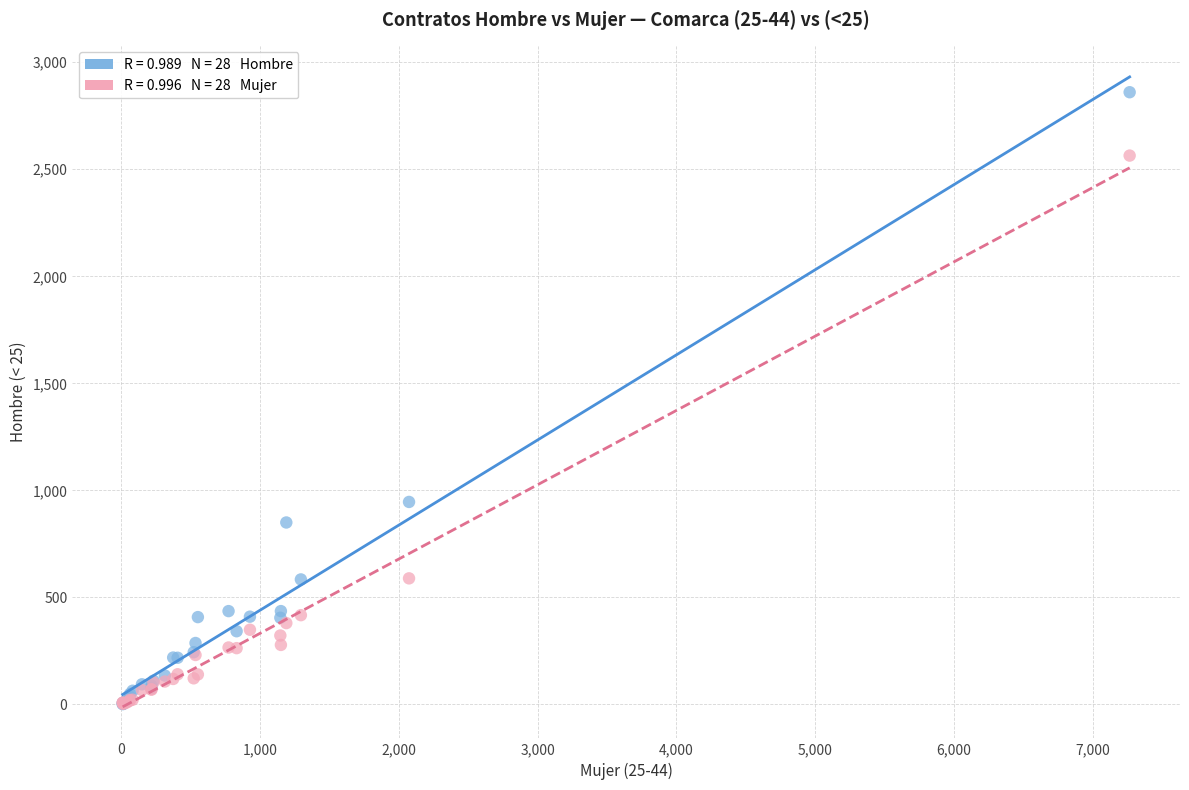

Across all series, what Y value is closest to 1431?

946